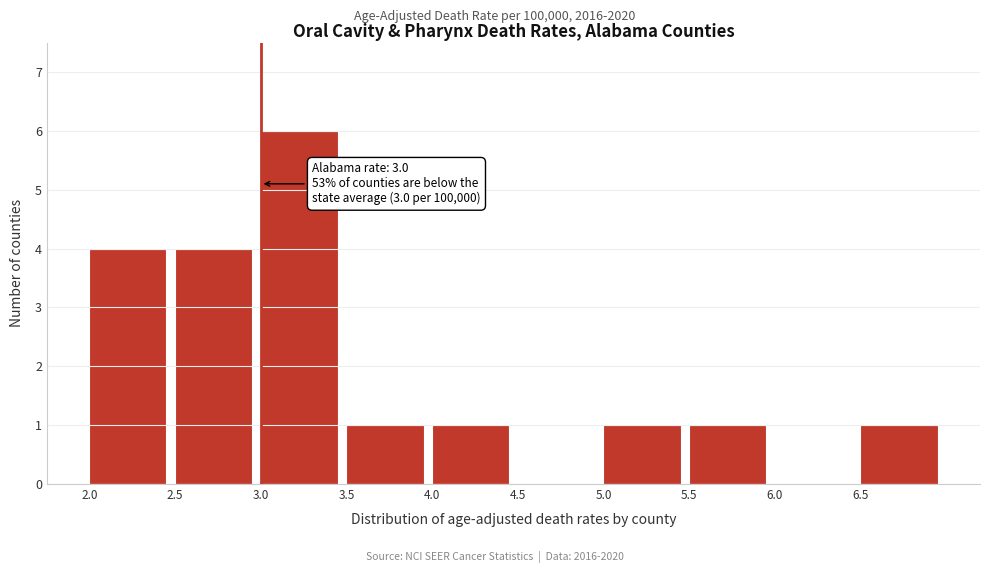

Which range on the x-axis has the tallest bar?

3.0 to 3.5